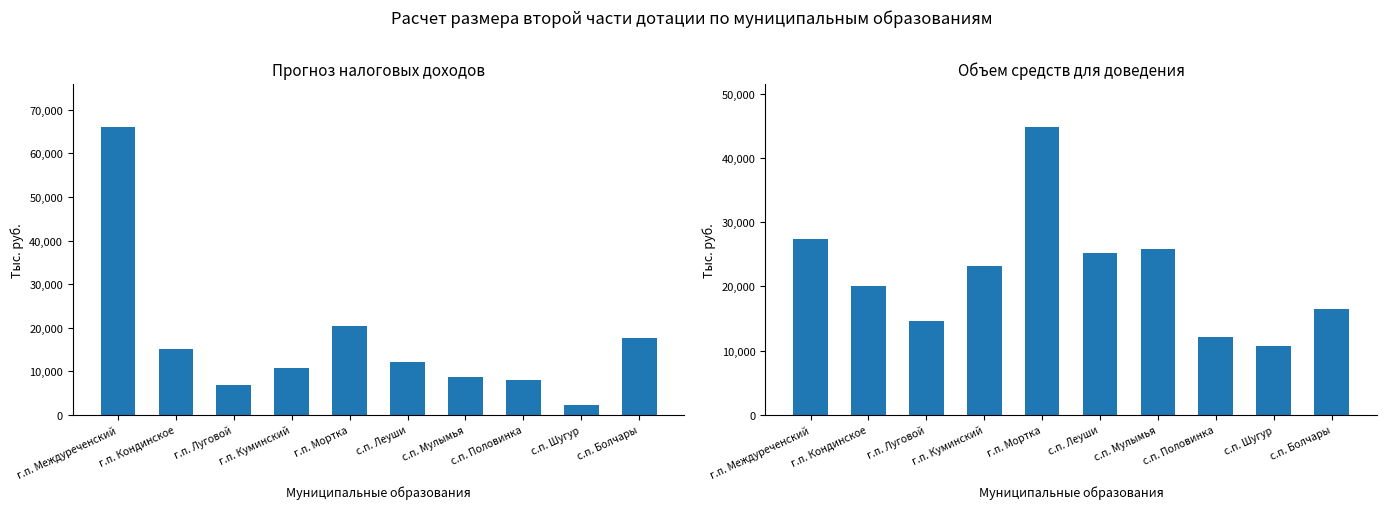

The Объем средств для доведения series shows 23211.3 at г.п. Куминский. True or false?

True